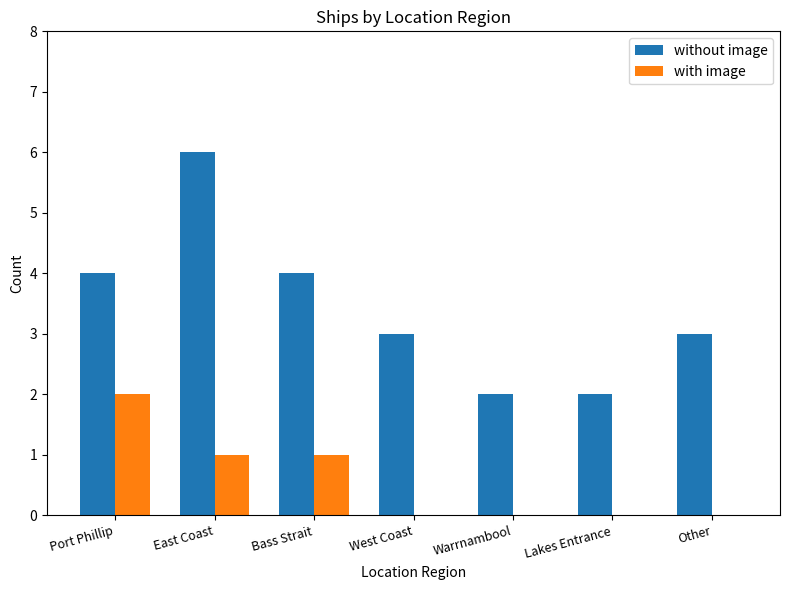

Is it true that without image equals 3 at Port Phillip?

False